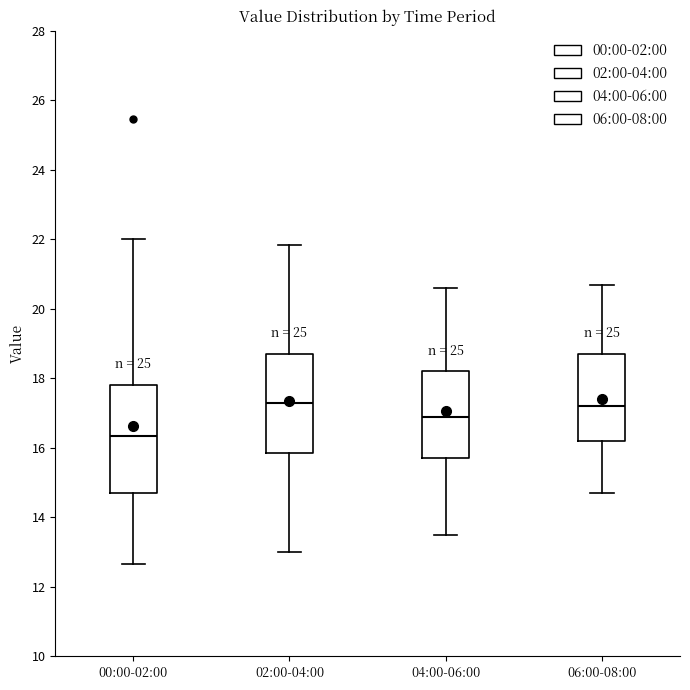

Reading left to right, transcribe this box plot: for each box, give where its median line is, the range the box spans, and where its two whiskers end, as read against the y-axis. The values are not printed on the chart, so give them approximately, as read against the axis.

00:00-02:00: median 16.4, box 14.8 to 17.8, whiskers 12.6 to 22.0
02:00-04:00: median 17.4, box 15.8 to 18.8, whiskers 13.0 to 21.8
04:00-06:00: median 17.0, box 15.8 to 18.2, whiskers 13.6 to 20.6
06:00-08:00: median 17.2, box 16.2 to 18.8, whiskers 14.8 to 20.8